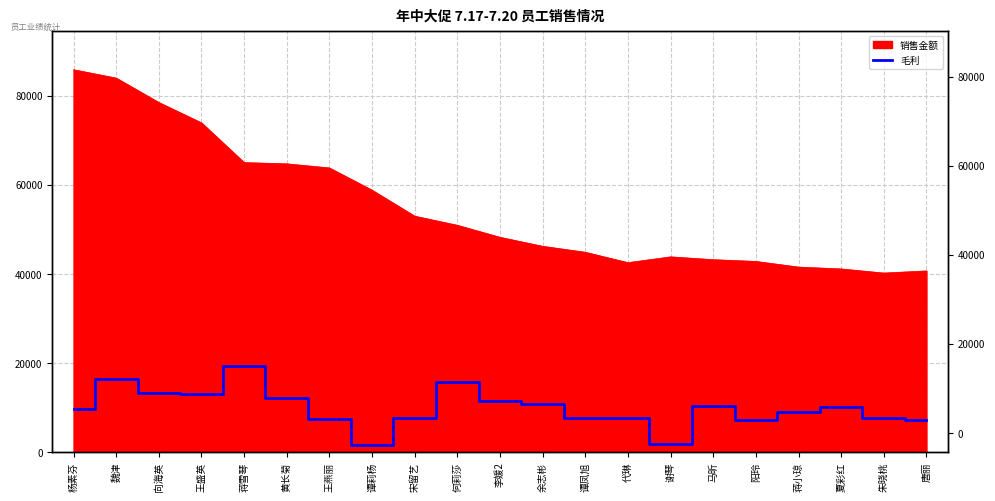

Which has a higher value, 王盛英 or 蒋小琼?

王盛英